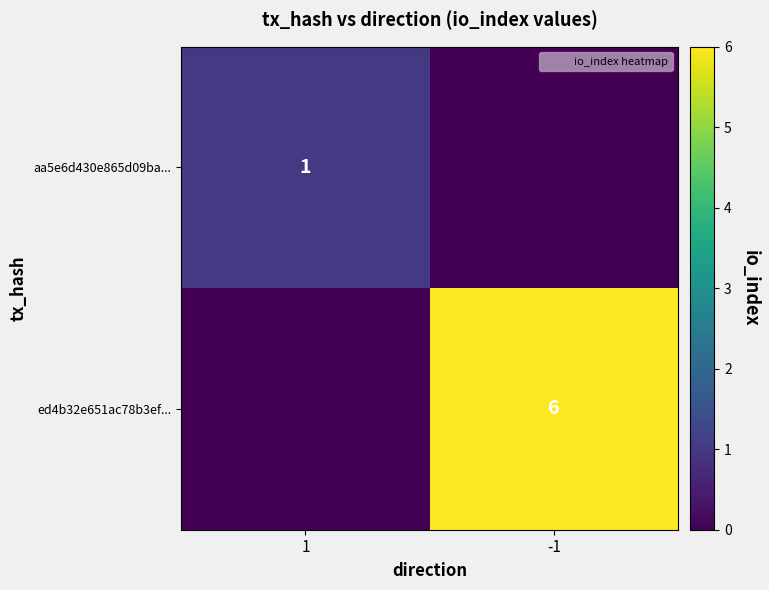

What is the total value across all series at -1?

6